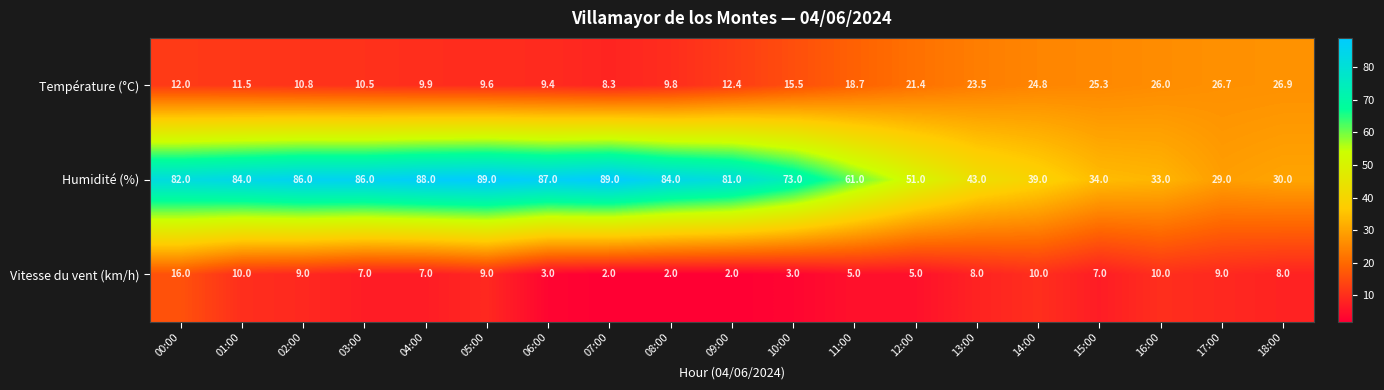

Which series has the widest spread of values?

Humidité (%)